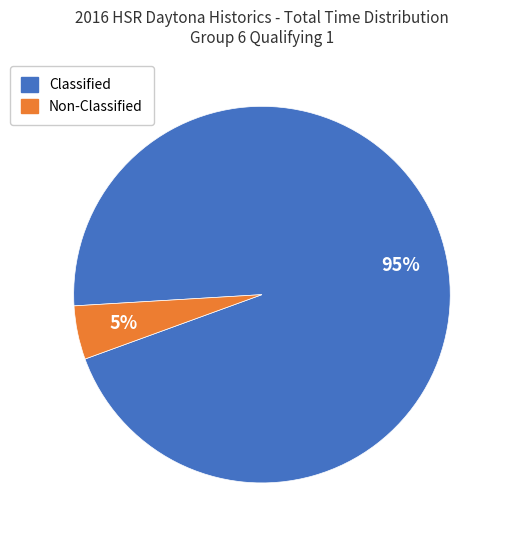

To the nearest percent, what is the average slice percentage?

50%